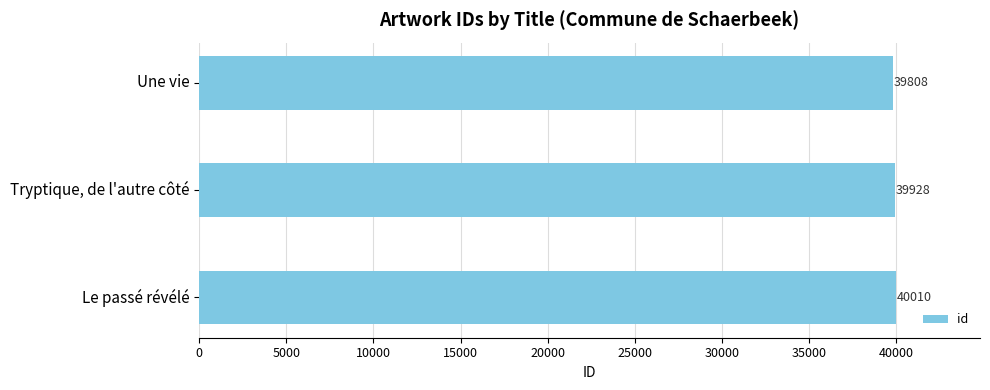

Is it true that the value at Une vie is 57852?

False